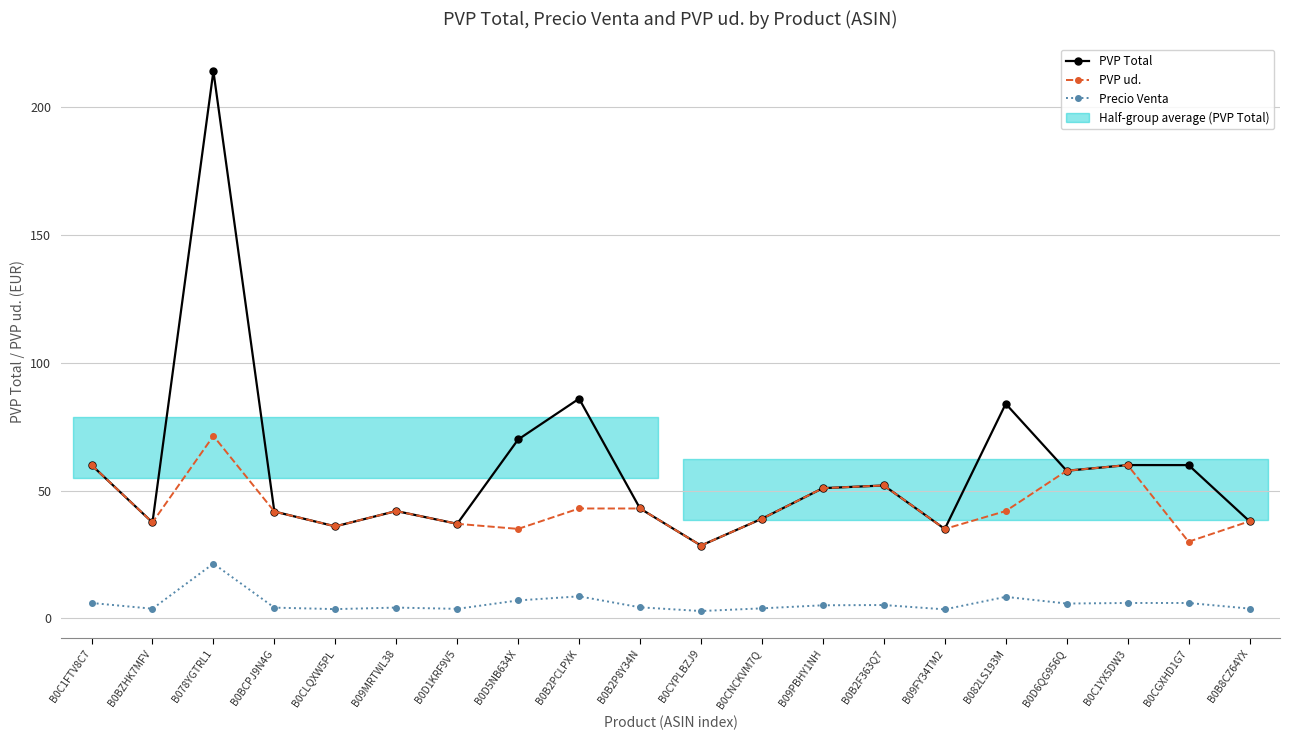

Where does the PVP Total series first go above 50?

B0C1FTV8C7